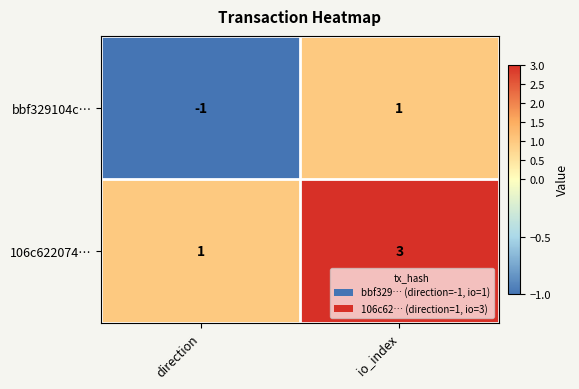

Which series has the largest total across all categories?

106c622074…